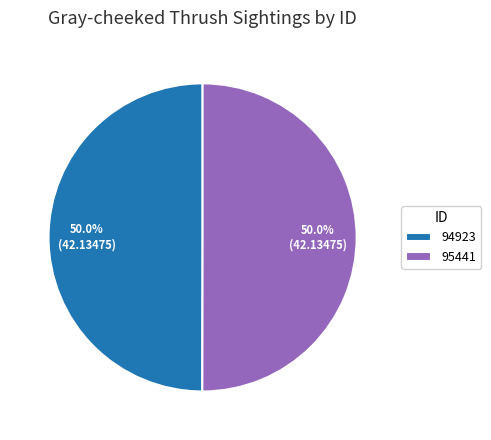

True or false: 95441 accounts for 50% of the total.

True